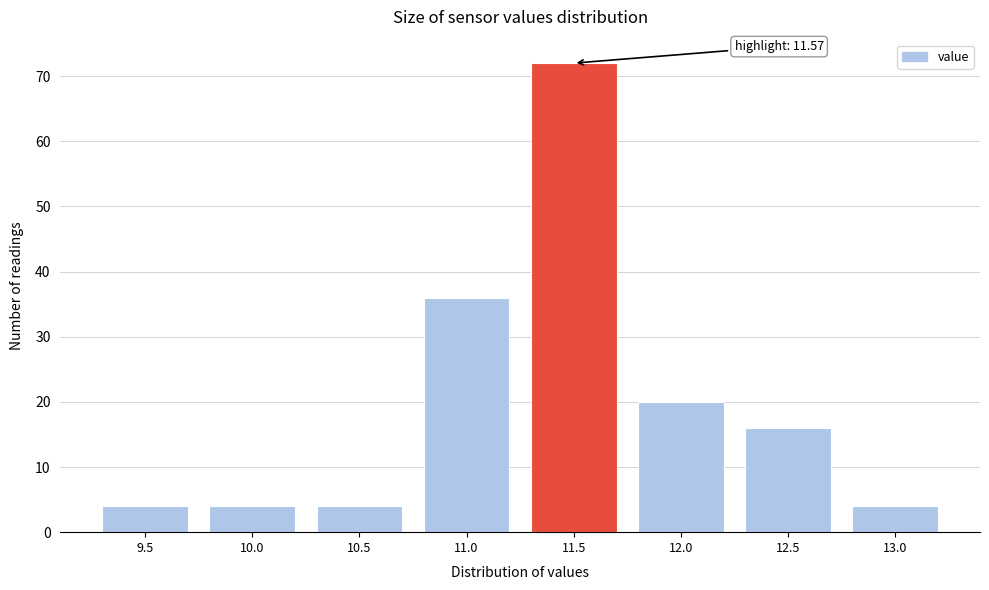

Reading right to left, transcribe all the data shown in this chart.

4	16	20	72	36	4	4	4